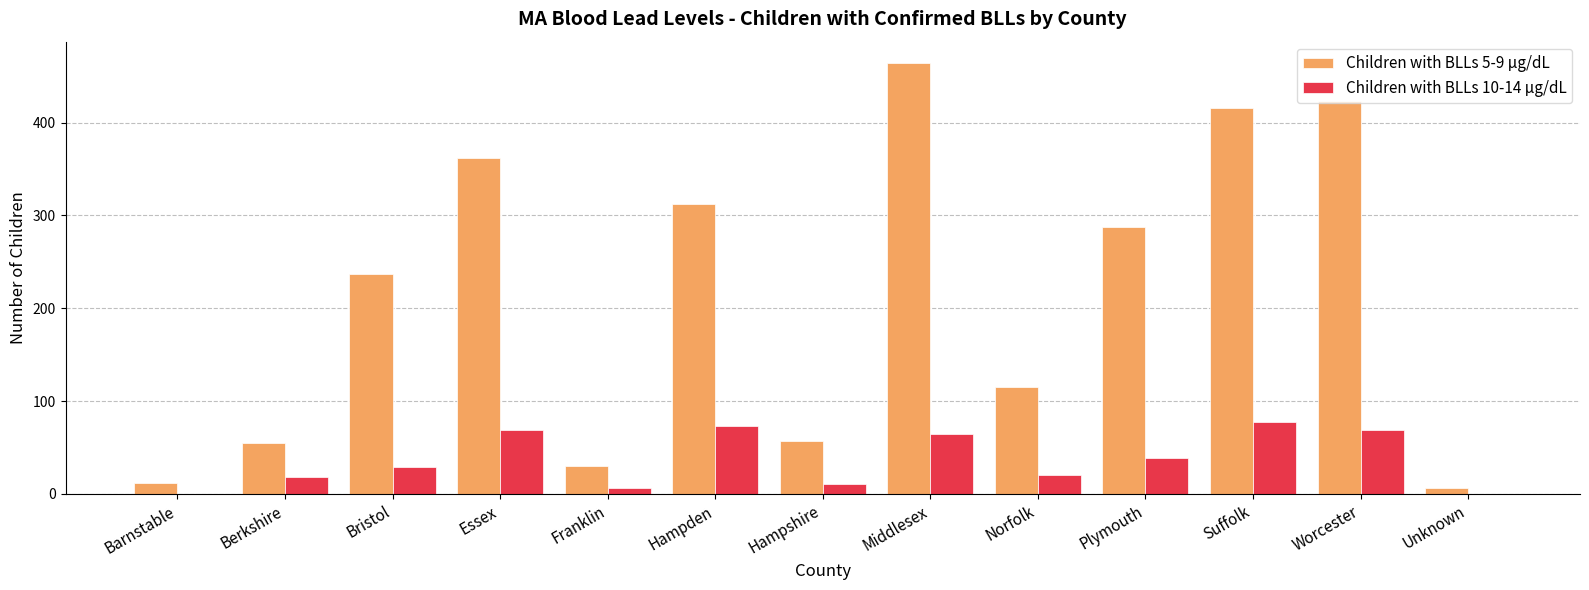

Reading right to left, what are all the values shown in this chart?

Children with BLLs 5-9 µg/dL: Unknown=6	Worcester=423	Suffolk=416	Plymouth=287	Norfolk=115	Middlesex=464	Hampshire=57	Hampden=312	Franklin=30	Essex=362	Bristol=237	Berkshire=55	Barnstable=12
Children with BLLs 10-14 µg/dL: Unknown=0	Worcester=69	Suffolk=77	Plymouth=39	Norfolk=20	Middlesex=64	Hampshire=11	Hampden=73	Franklin=6	Essex=69	Bristol=29	Berkshire=18	Barnstable=0